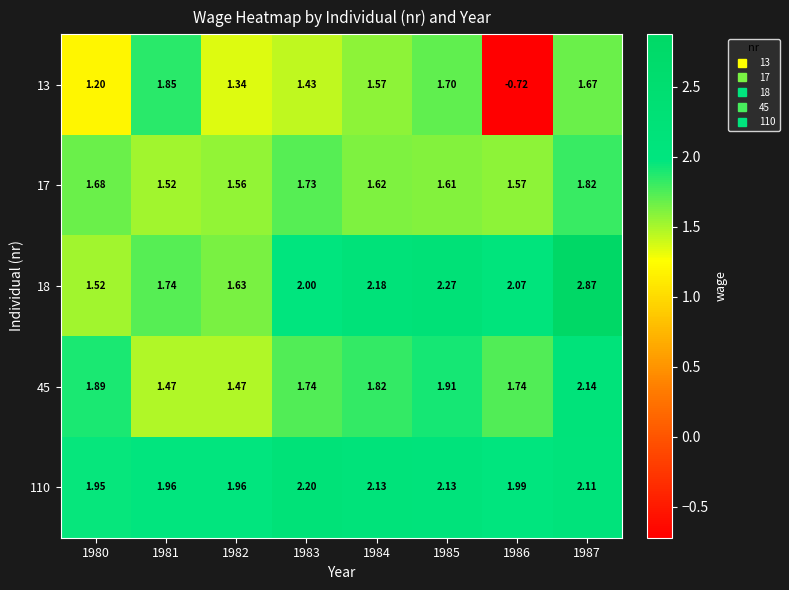

Count the number of categories in the chart.

8